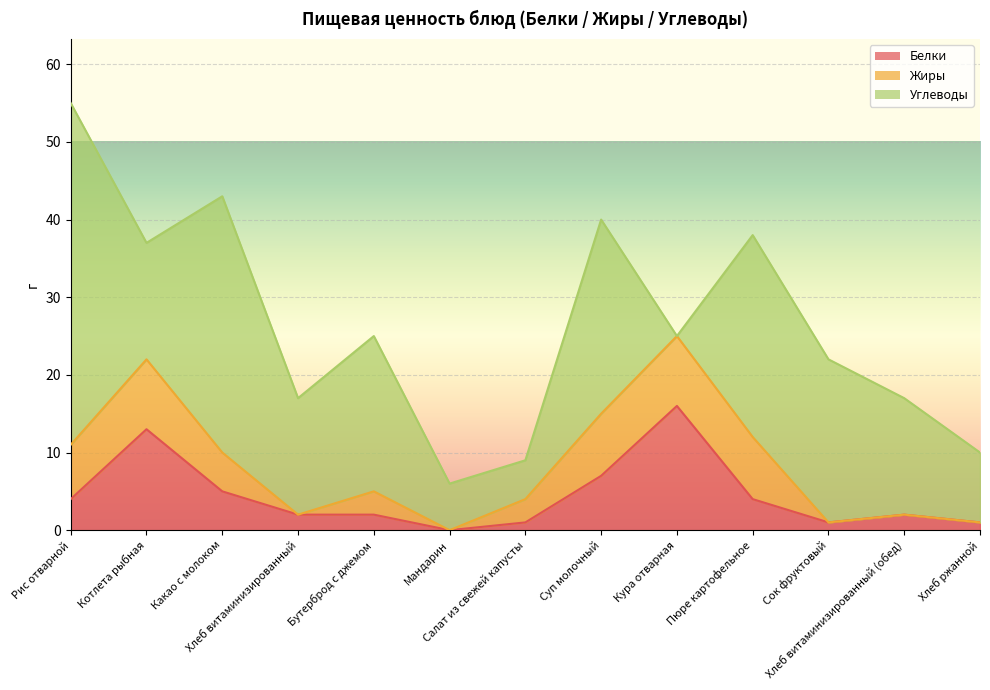

True or false: Жиры has more than 2 interior local peaks.

True